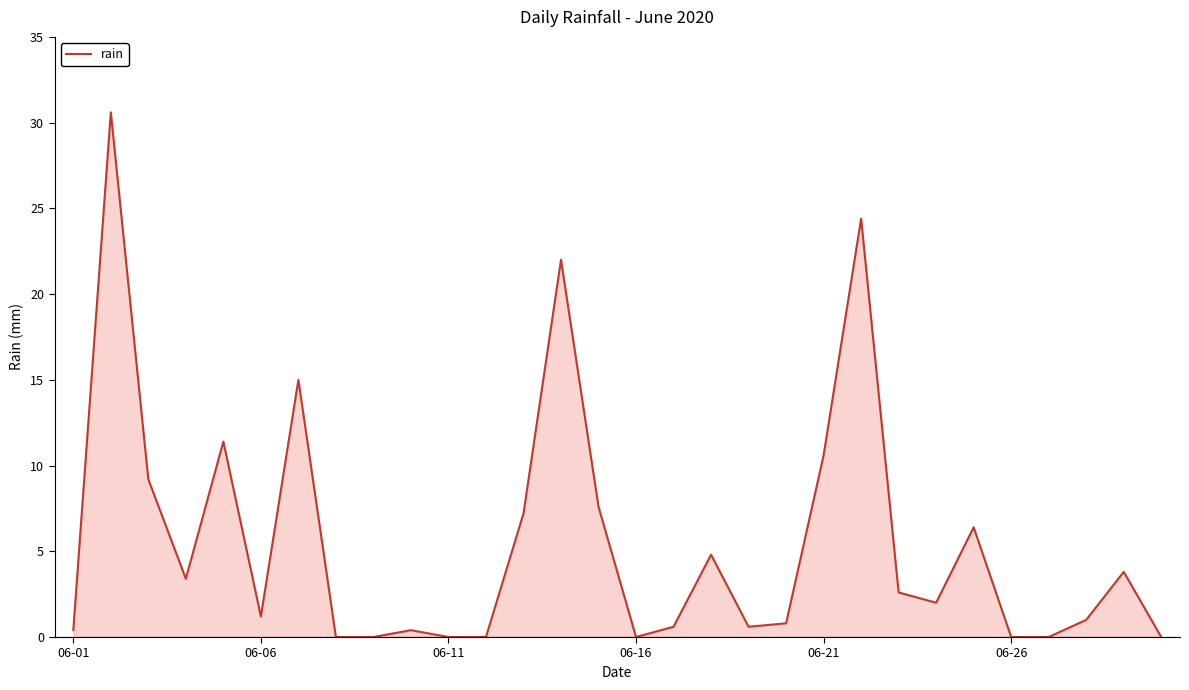

What is the greatest value displayed?

30.6